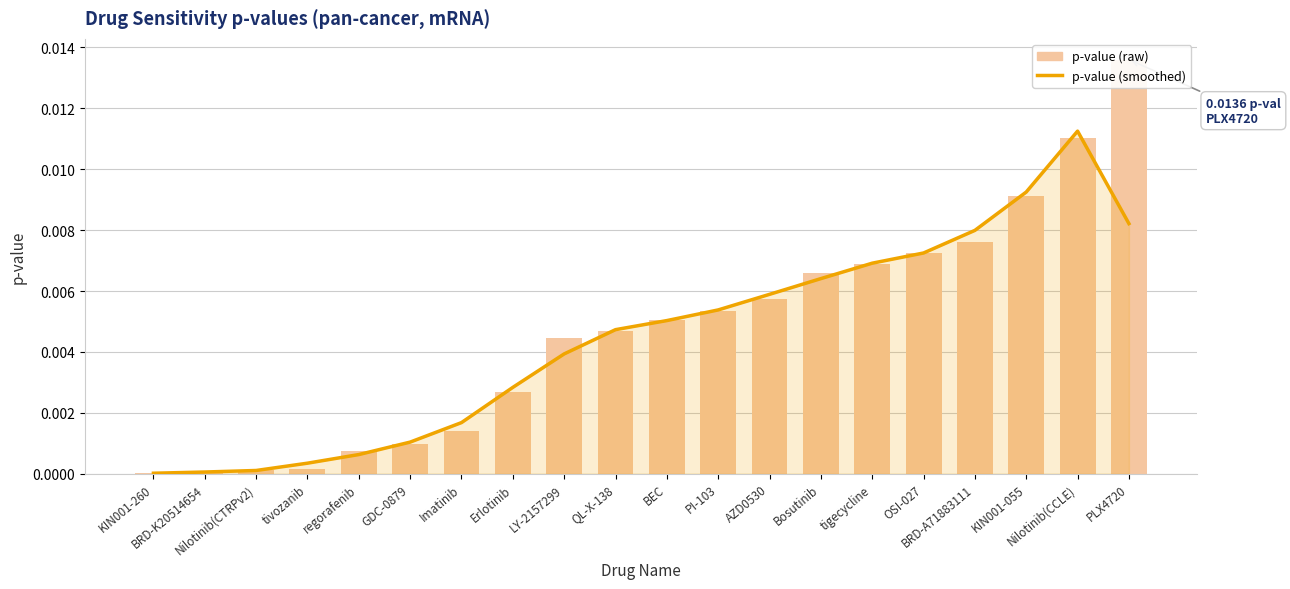

List the labels in order of p-value (smoothed) value, largest first.

Nilotinib(CCLE), KIN001-055, PLX4720, BRD-A71883111, OSI-027, tigecycline, Bosutinib, AZD0530, PI-103, BEC, QL-X-138, LY-2157299, Erlotinib, Imatinib, GDC-0879, regorafenib, tivozanib, Nilotinib(CTRPv2), BRD-K20514654, KIN001-260